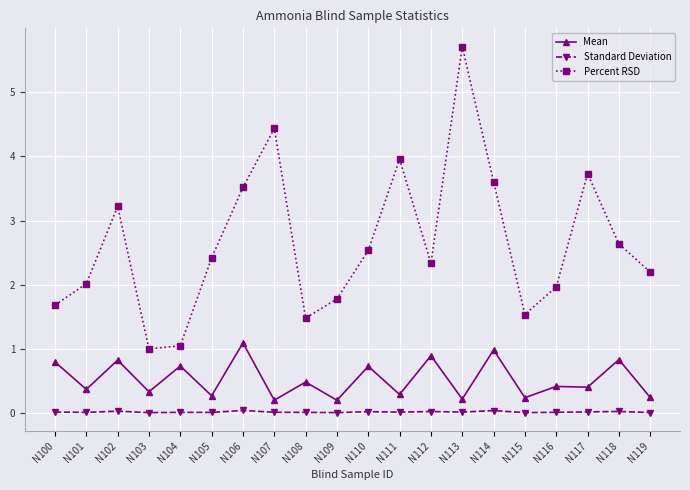

Which series changed the most between N108 and N117?

Percent RSD